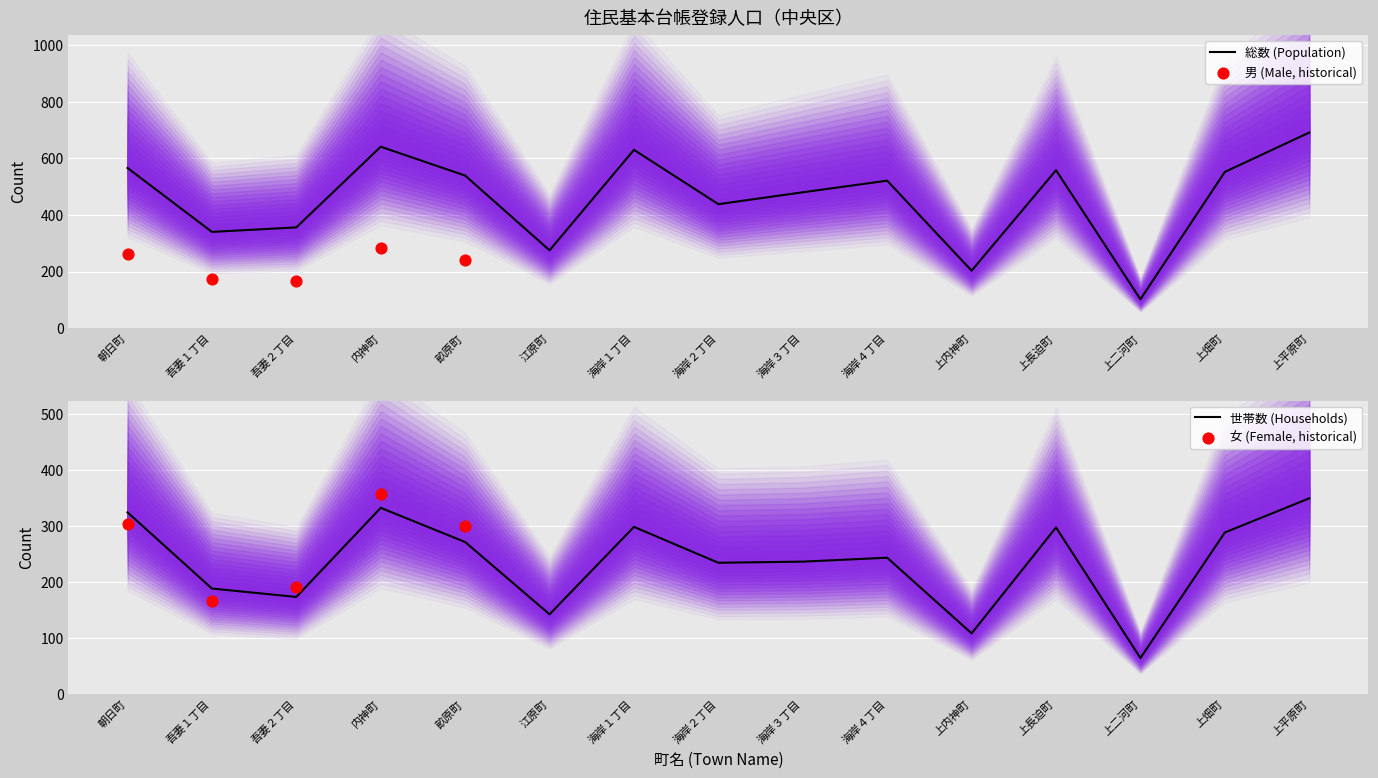

Which series has the widest spread of Y values?

総数